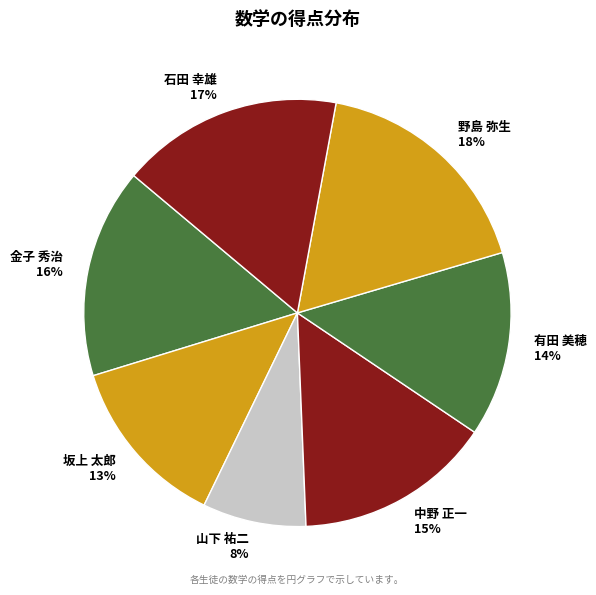

How many slices are in this pie chart?

7